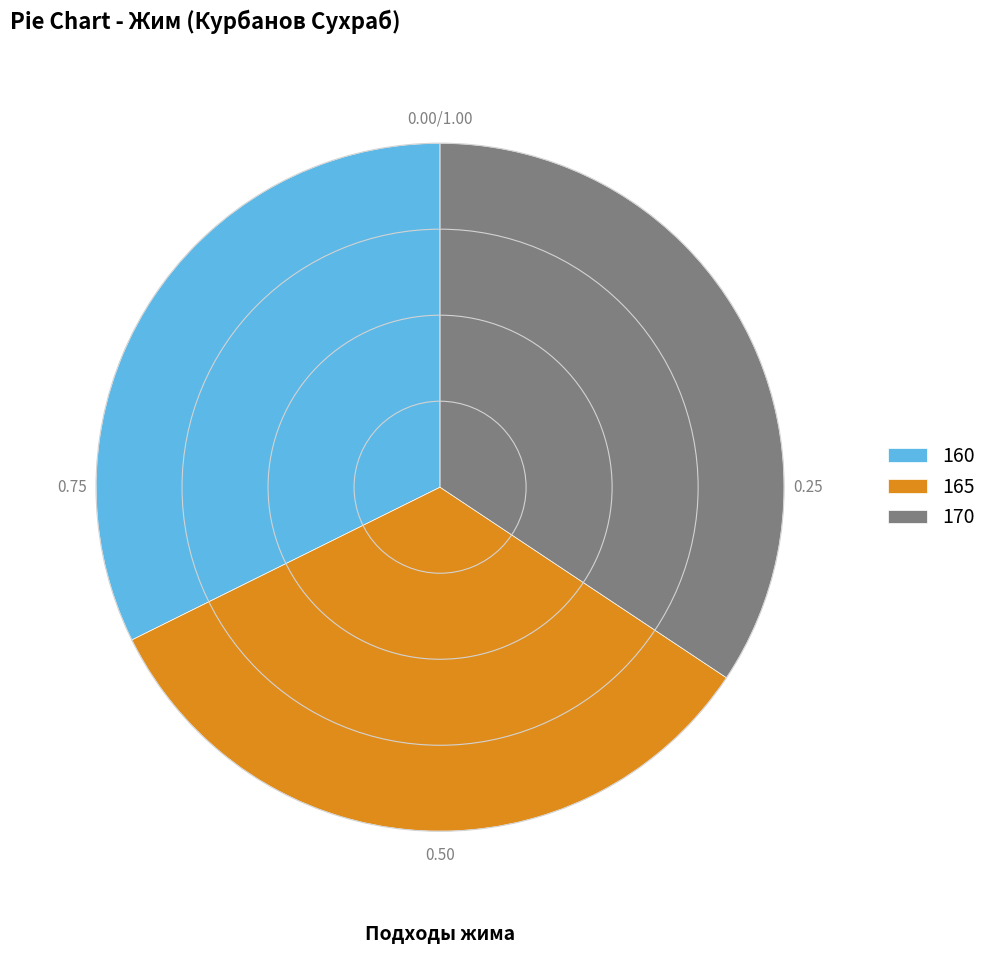

Which slice is the largest?

170